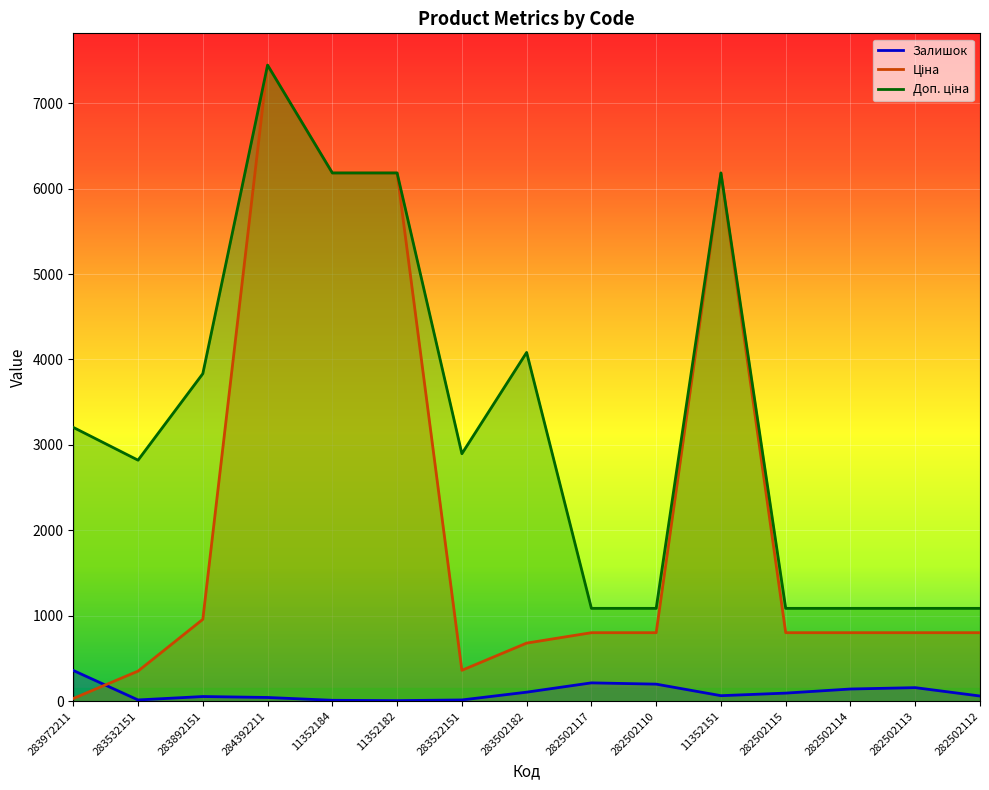

What is the minimum value shown in the chart?

7.0